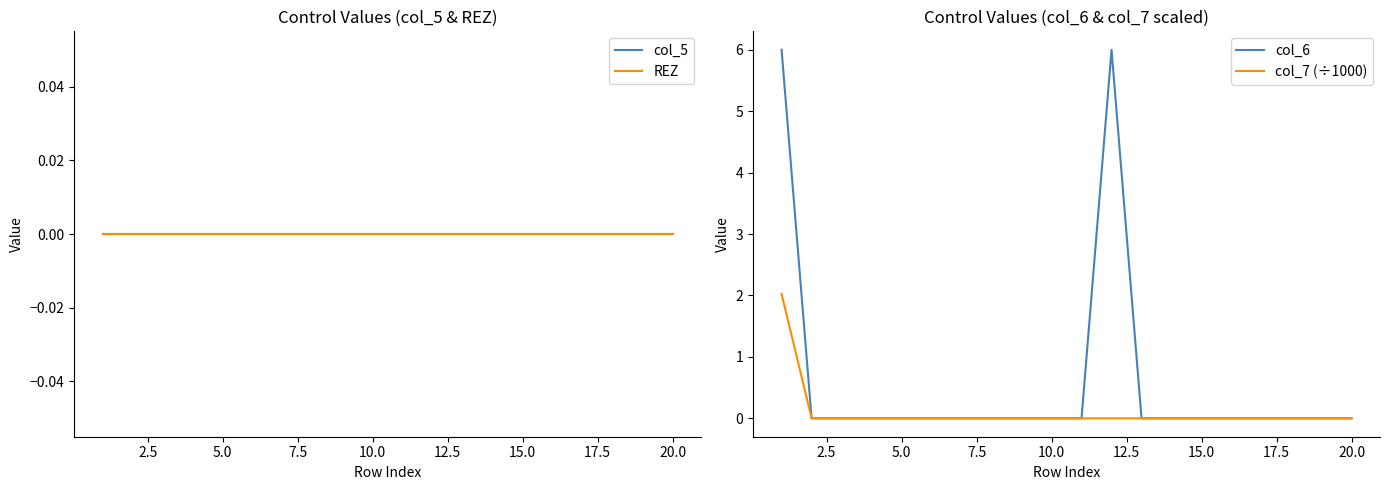

How many lines are shown in the chart?

4